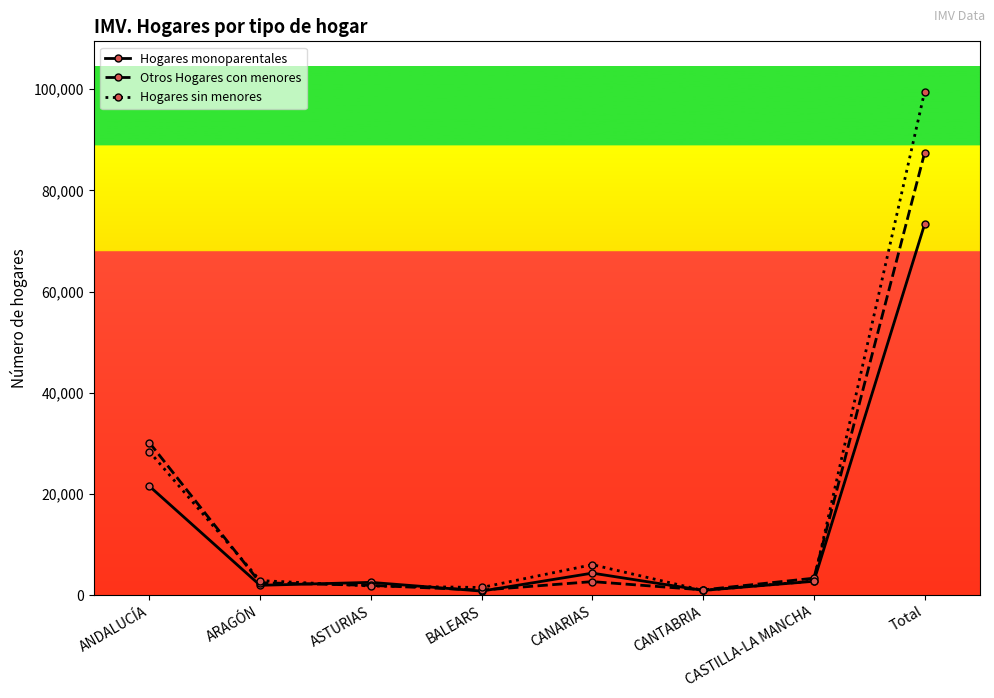

How many categories are shown in the chart?

8